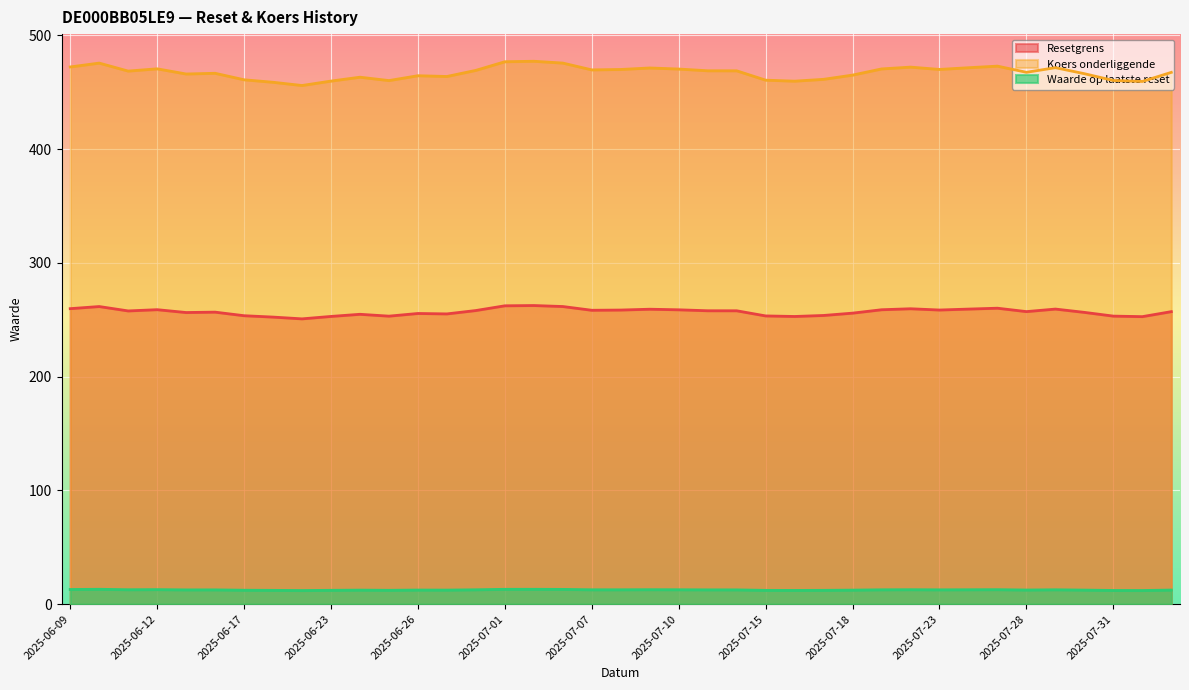

Which category has the lowest value in the Resetgrens series?

2025-06-20